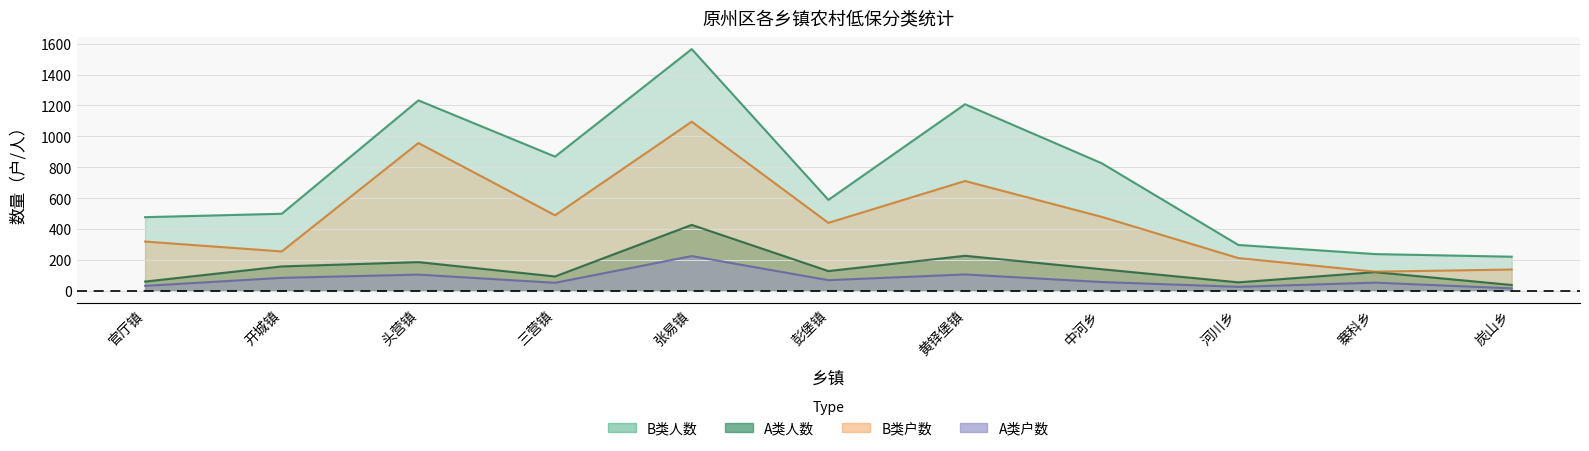

What position from the right is 官厅镇?

11